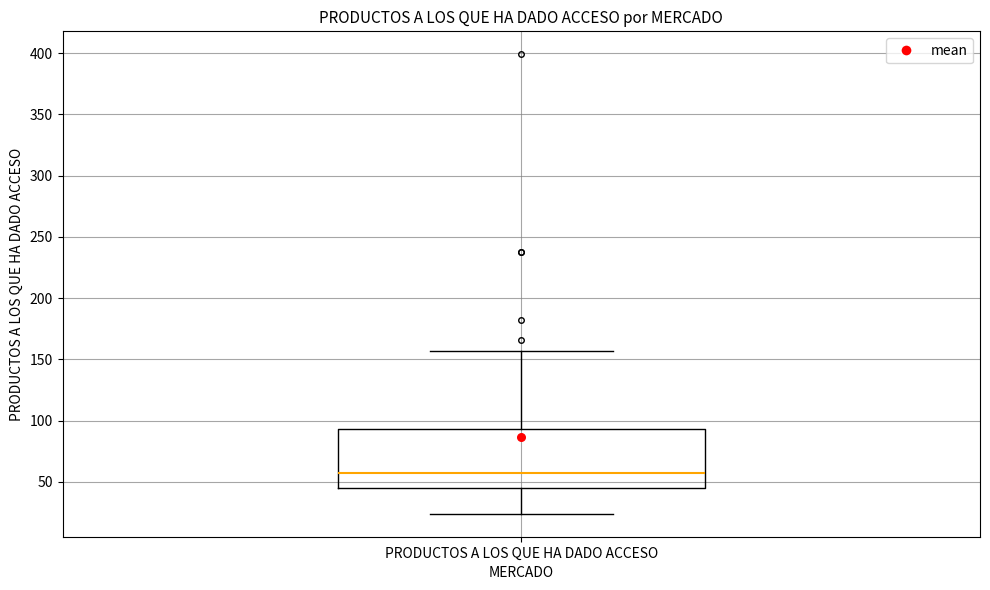

Read this box plot against the y-axis: the position of the median line, the range covered by the box, and the ends of both whiskers. The values are not printed on the chart, so give them approximately, as read against the axis.

median 60, box 45 to 95, whiskers 25 to 155